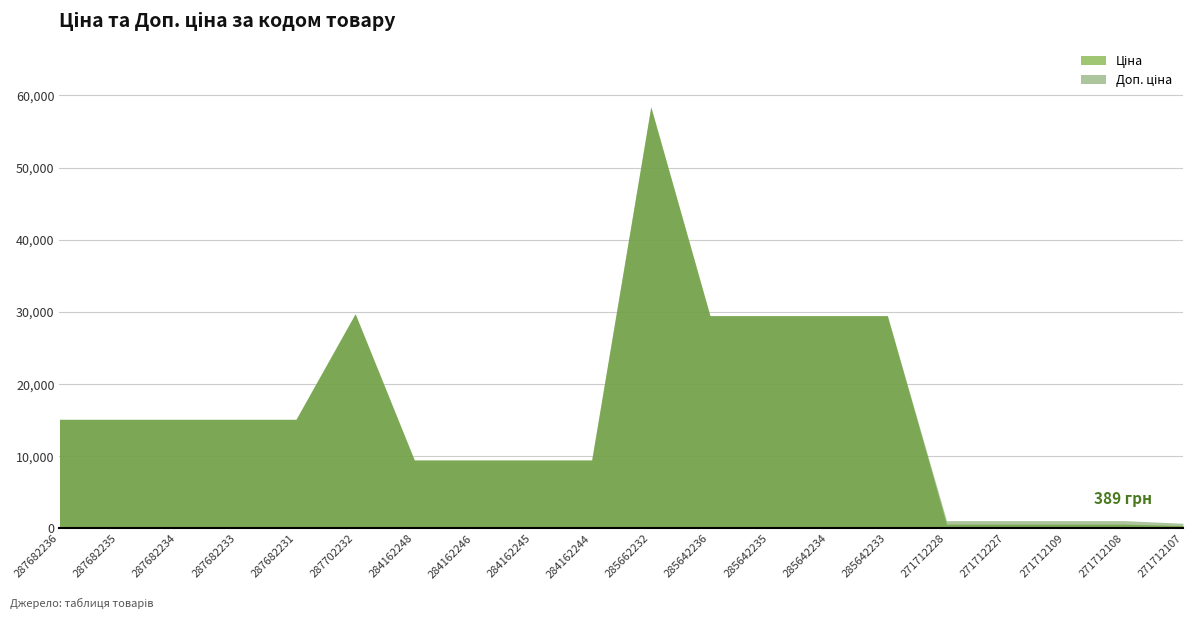

Reading left to right, list all the values displayed in this chart.

Ціна: 287682236=15120.0	287682235=15120.0	287682234=15120.0	287682233=15120.0	287682231=15120.0	287702232=29747.2	284162248=9480.1	284162246=9480.1	284162245=9480.1	284162244=9480.1	285662232=58426.5	285642236=29491.5	285642235=29491.5	285642234=29491.5	285642233=29491.5	271712228=589.9	271712227=589.9	271712109=589.9	271712108=589.9	271712107=389.3
Доп. ціна: 287682236=15120.0	287682235=15120.0	287682234=15120.0	287682233=15120.0	287682231=15120.0	287702232=29747.2	284162248=9480.1	284162246=9480.1	284162245=9480.1	284162244=9480.1	285662232=58426.5	285642236=29491.5	285642235=29491.5	285642234=29491.5	285642233=29491.5	271712228=1081.7	271712227=1081.7	271712109=1081.7	271712108=1081.7	271712107=714.0